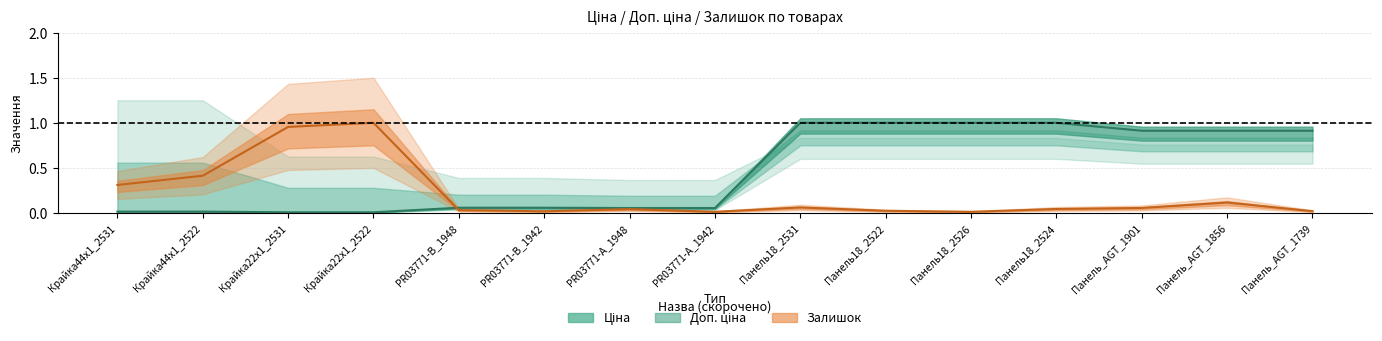

What is the greatest value displayed?

1.0